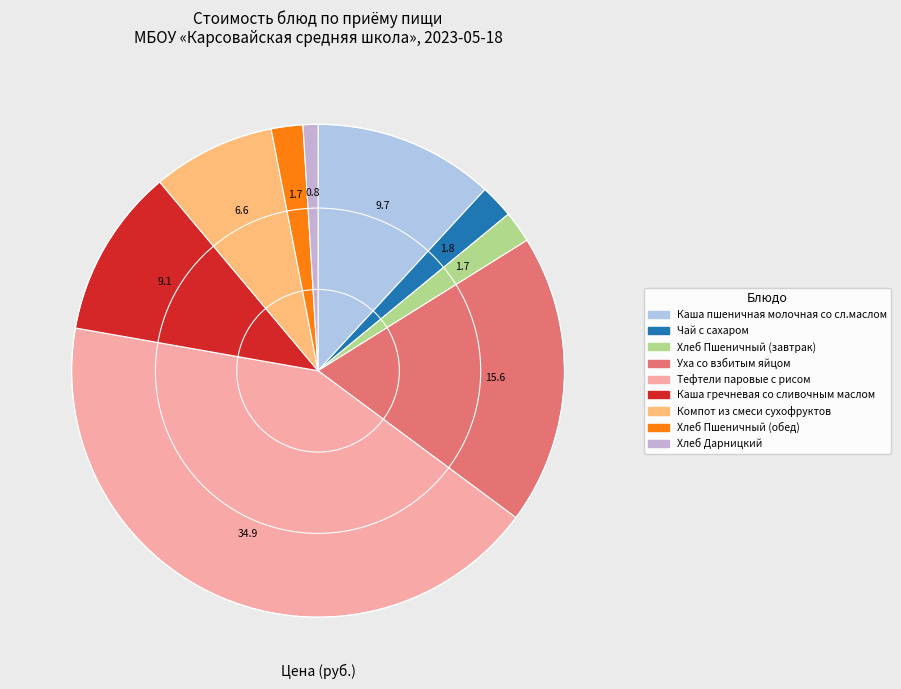

True or false: Каша пшеничная молочная со сл.маслом accounts for 1% of the total.

False